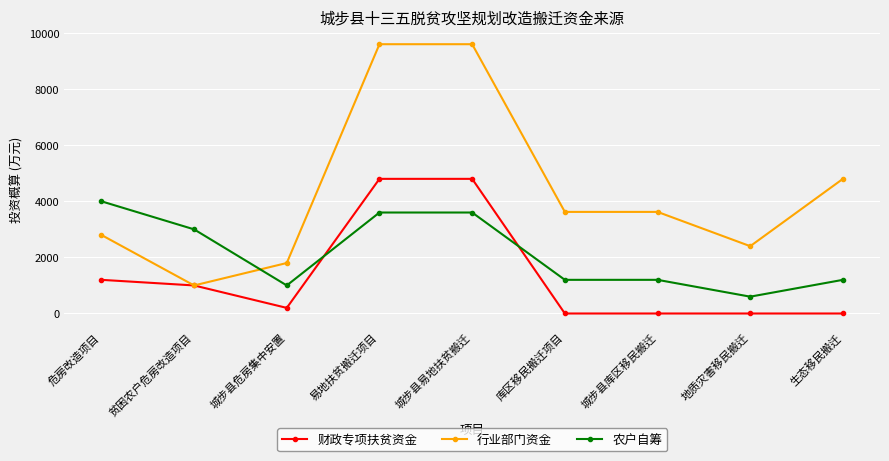

What is the difference between the 财政专项扶贫资金 values at 危房改造项目 and 城步县库区移民搬迁?

1200